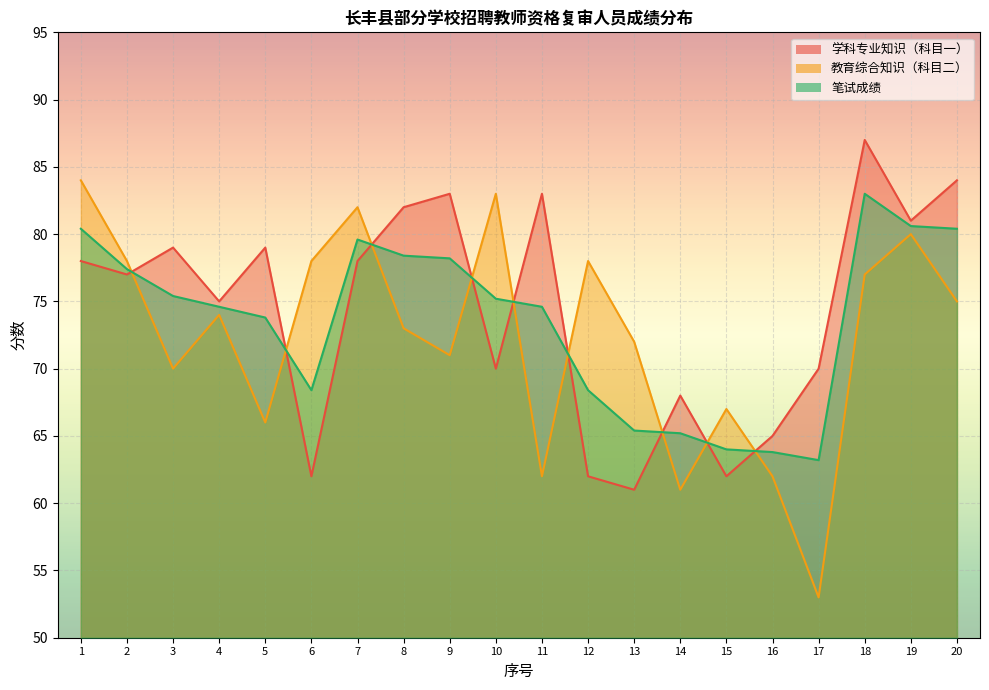

What is the difference between the highest and lowest values at 1?

6.0